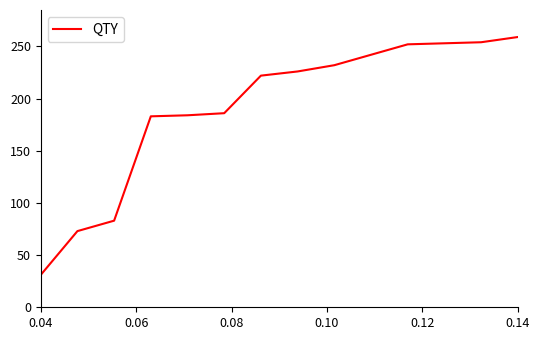

What is the greatest value displayed?

259